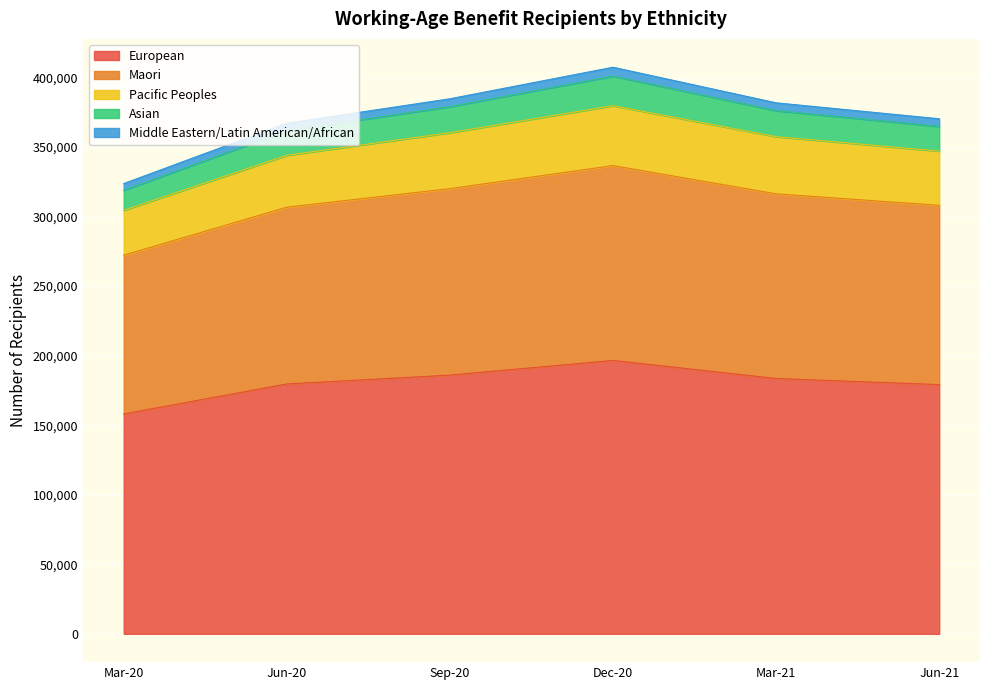

What is the highest value of the European series?

196578